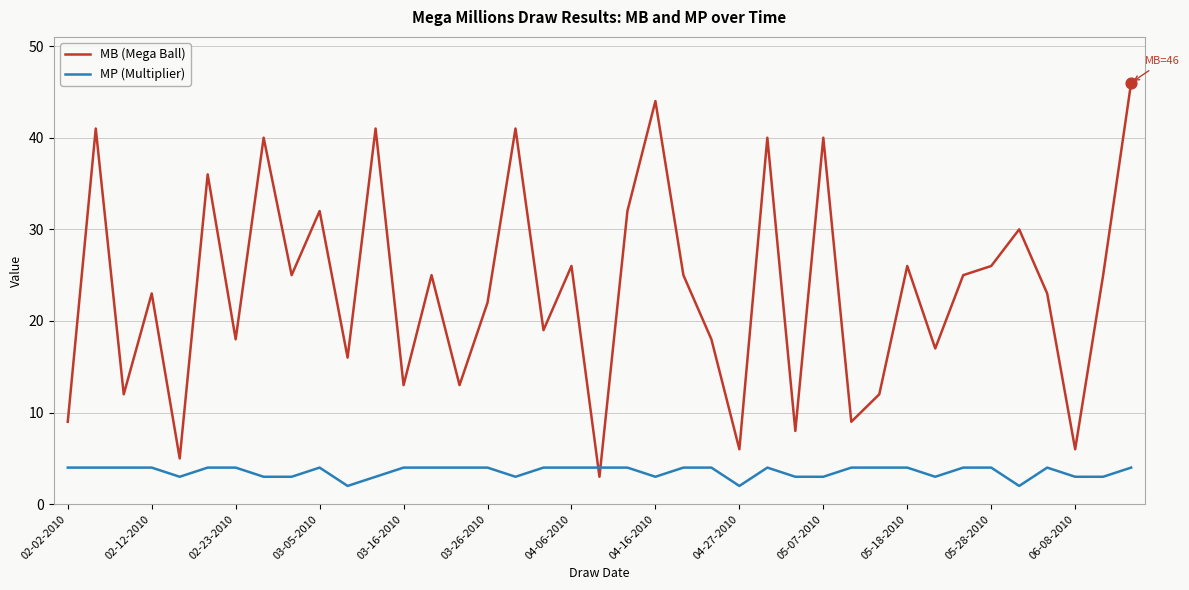

What are all the series names shown in the legend?

MB (Mega Ball), MP (Multiplier)